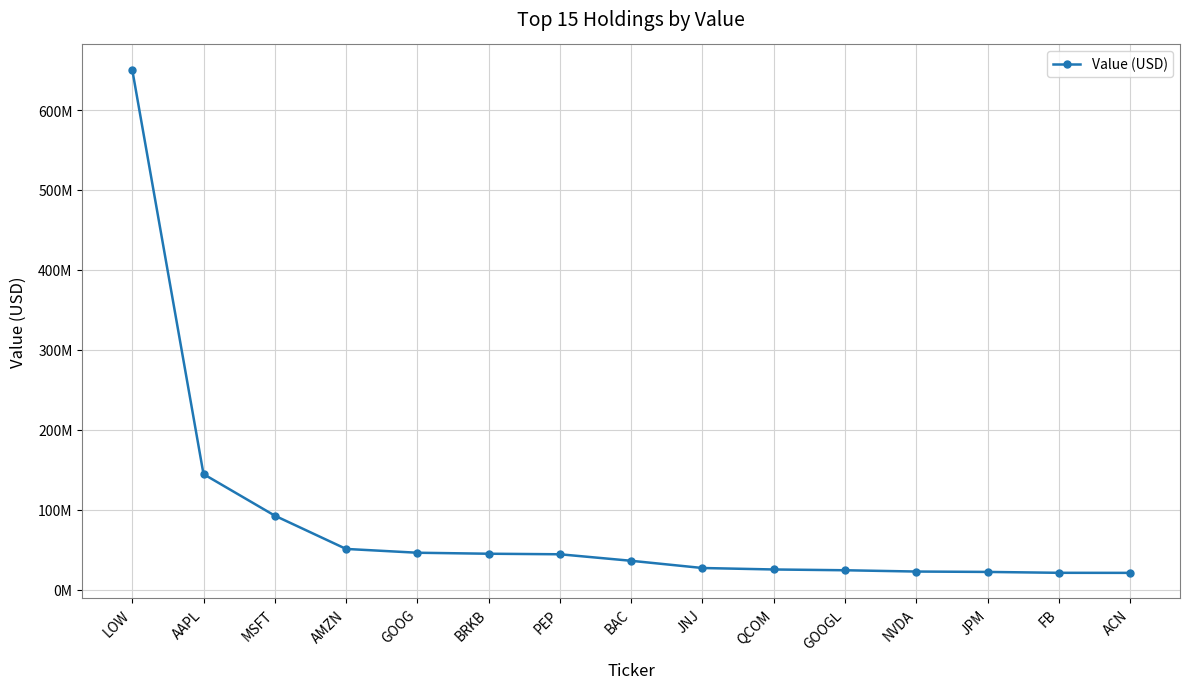

Where is the data nearest to the value 335884500?

AAPL